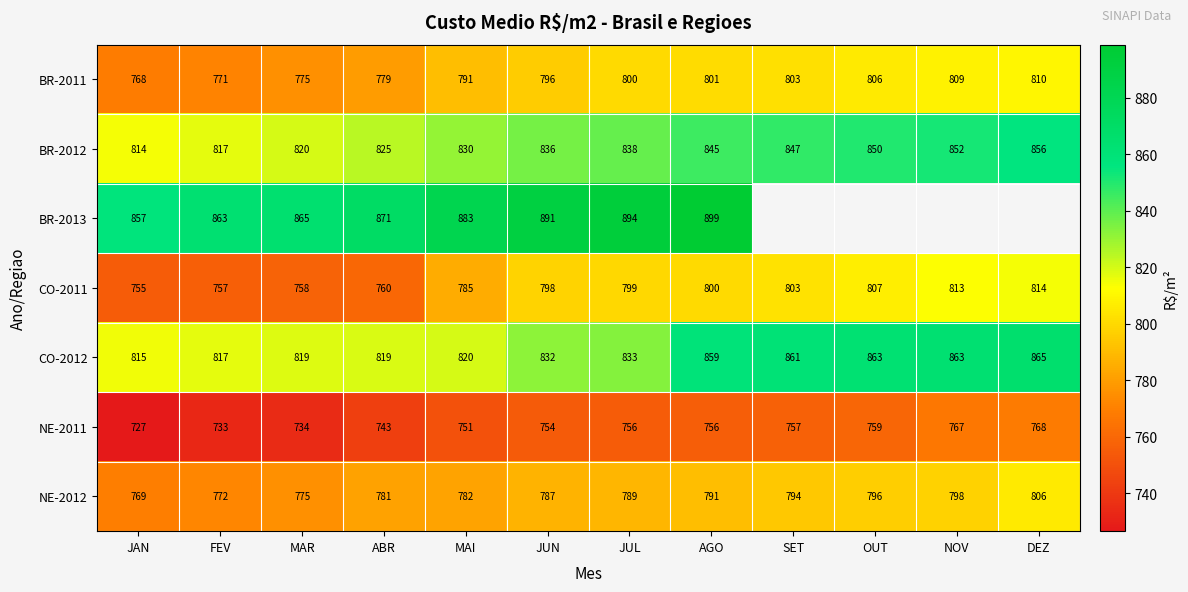

At which label does CO-2011 reach its minimum?

JAN